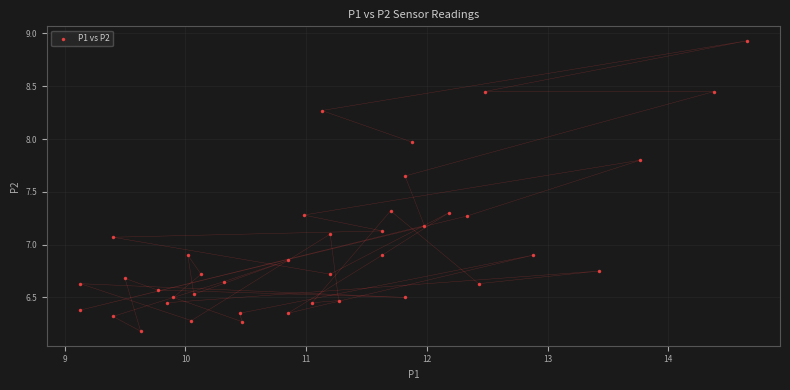

What is the range of X values (max minus min)?

5.5